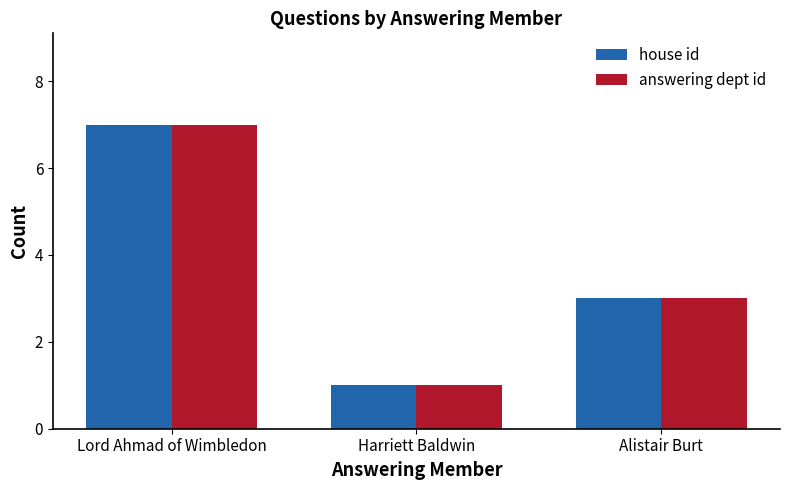

At which category is the sum across all series the highest?

Lord Ahmad of Wimbledon